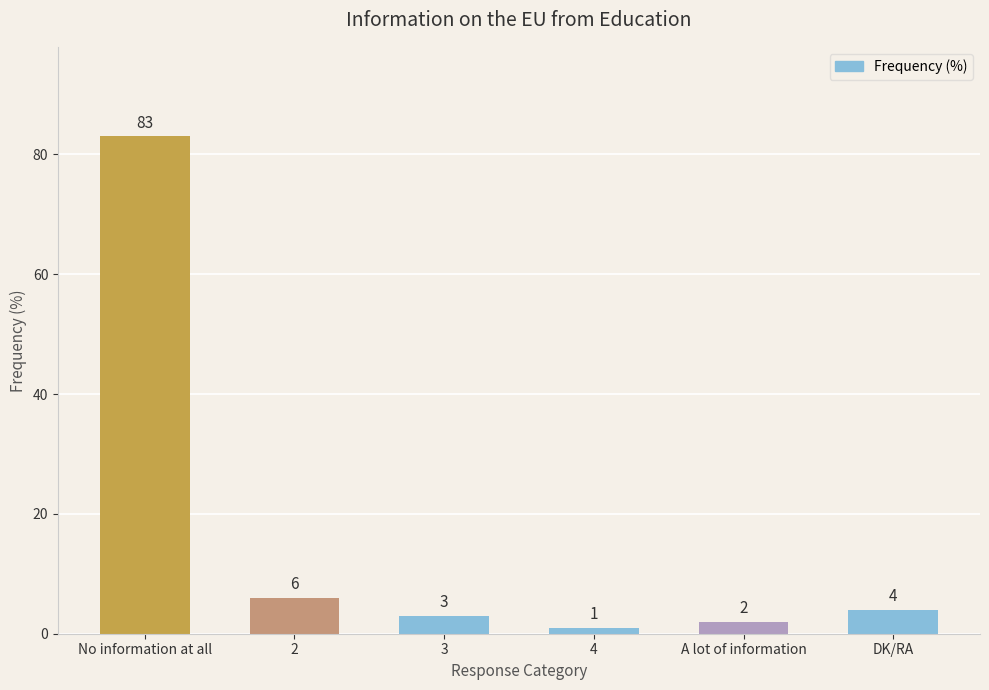

What is the minimum value shown in the chart?

1